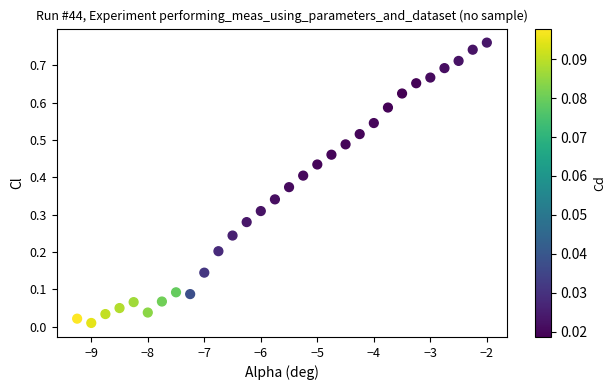

What is the range of X values (max minus min)?

7.2